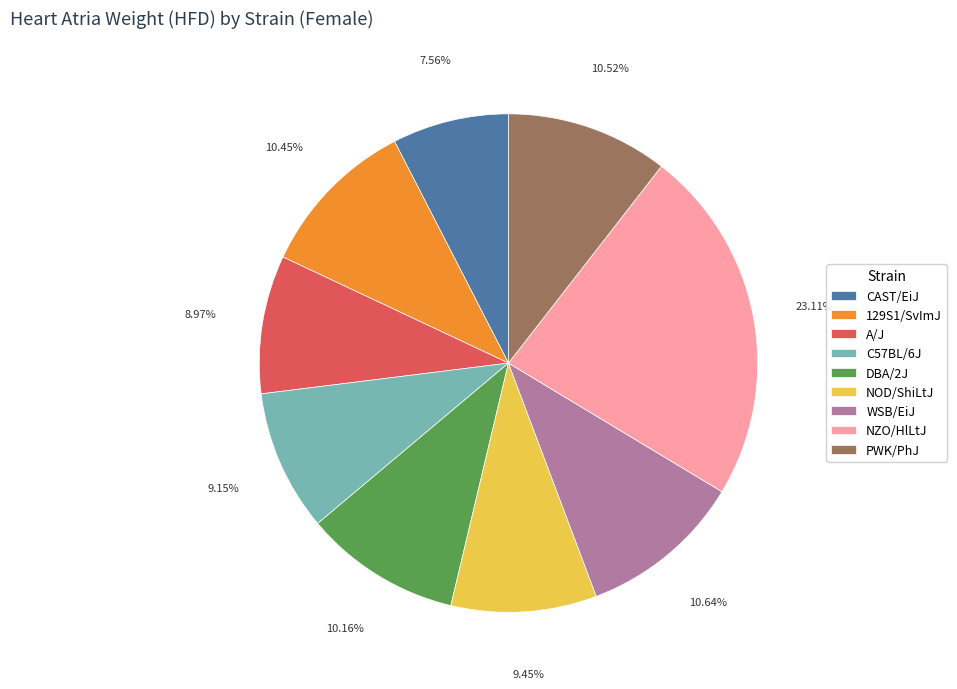

The NZO/HlLtJ slice represents 16% of the pie. True or false?

False